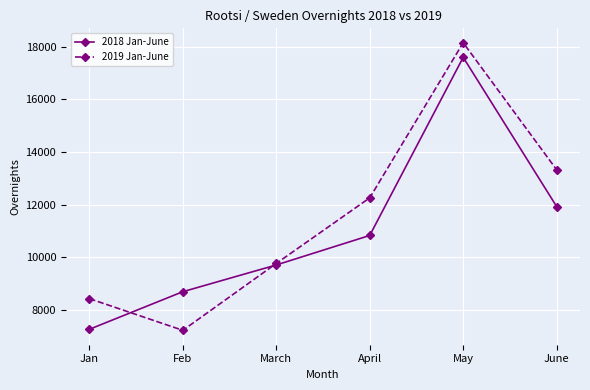

What is the average value of the 2019 Jan-June series?

11531